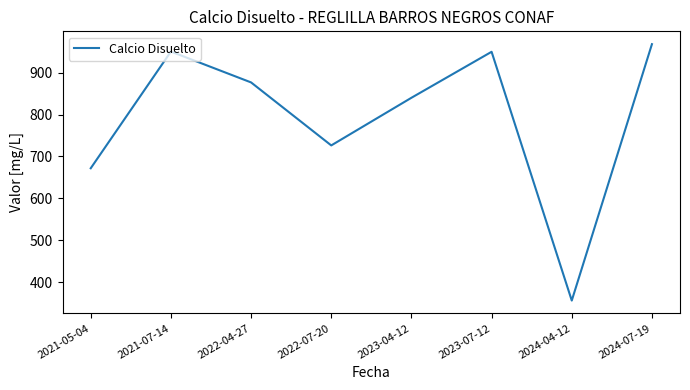

The value at 2022-04-27 is 1449.0. True or false?

False